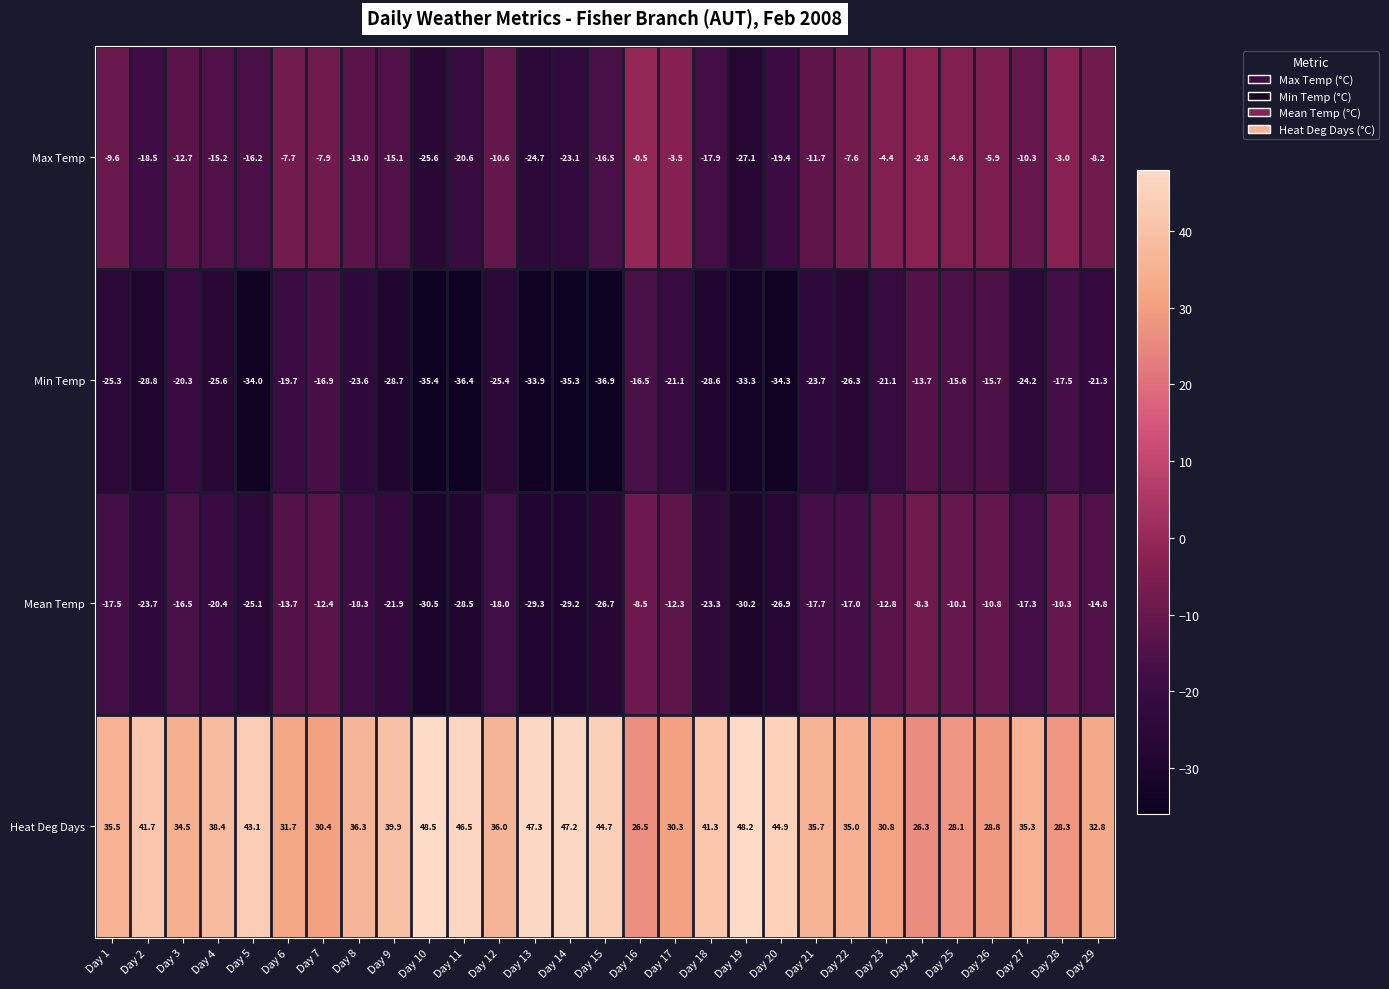

How many categories are shown in the chart?

29